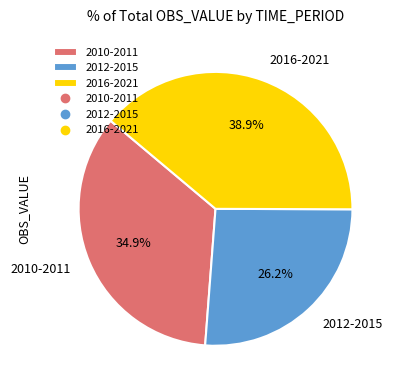

How many segments does this pie chart have?

3